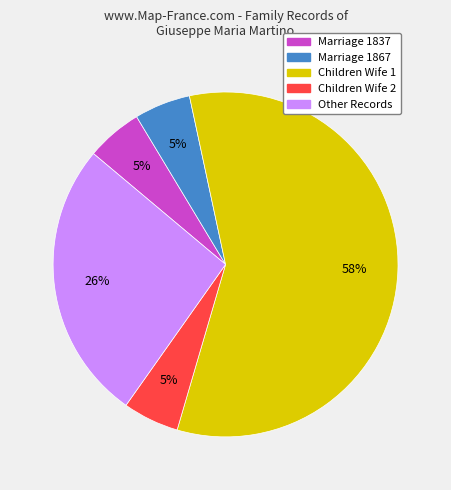

Is the sum of Marriage 1867 and Children Wife 2 greater than half?

No